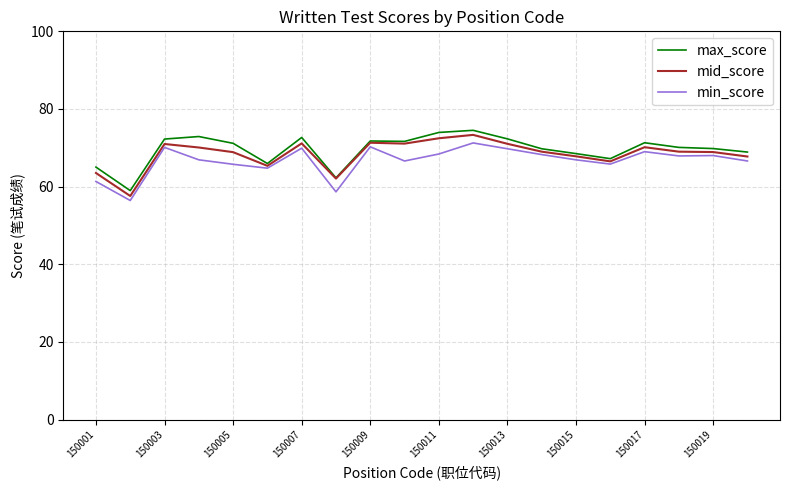

What is the minimum value for mid_score?

57.6